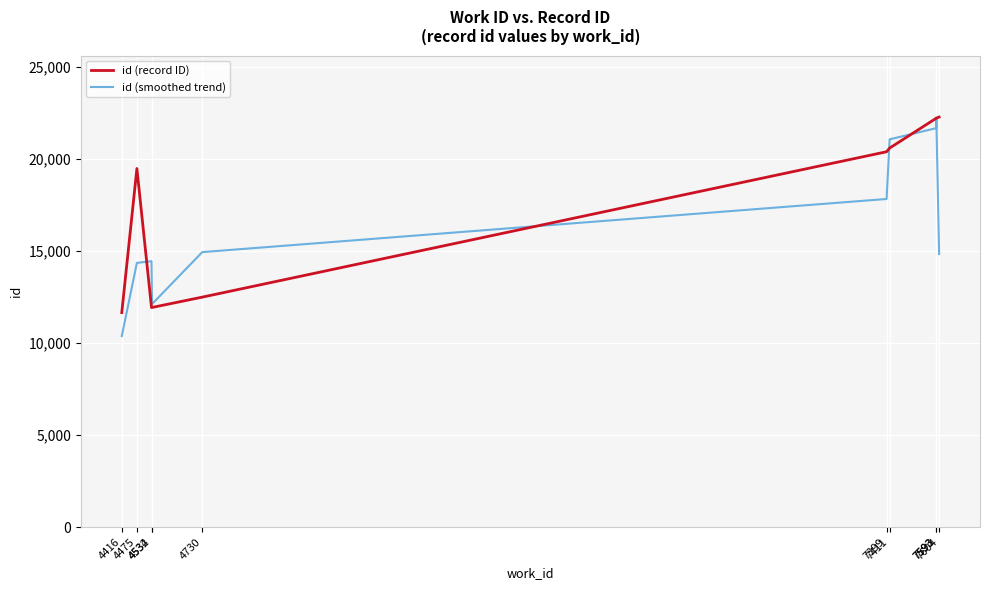

Where does the id (smoothed trend) series first go above 14936?

4730